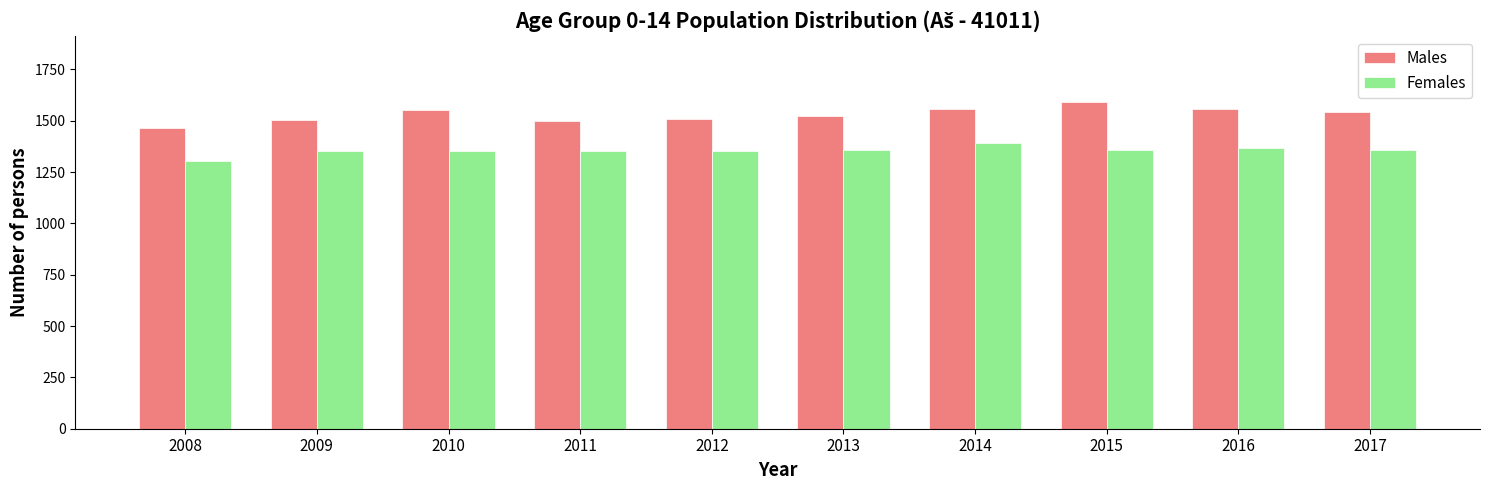

Rank the series by their maximum value, from lowest to highest.

Females, Males